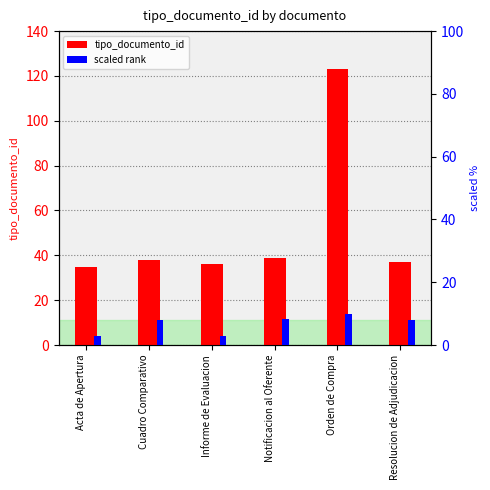

At how many categories does at least one series exceed 3?

6